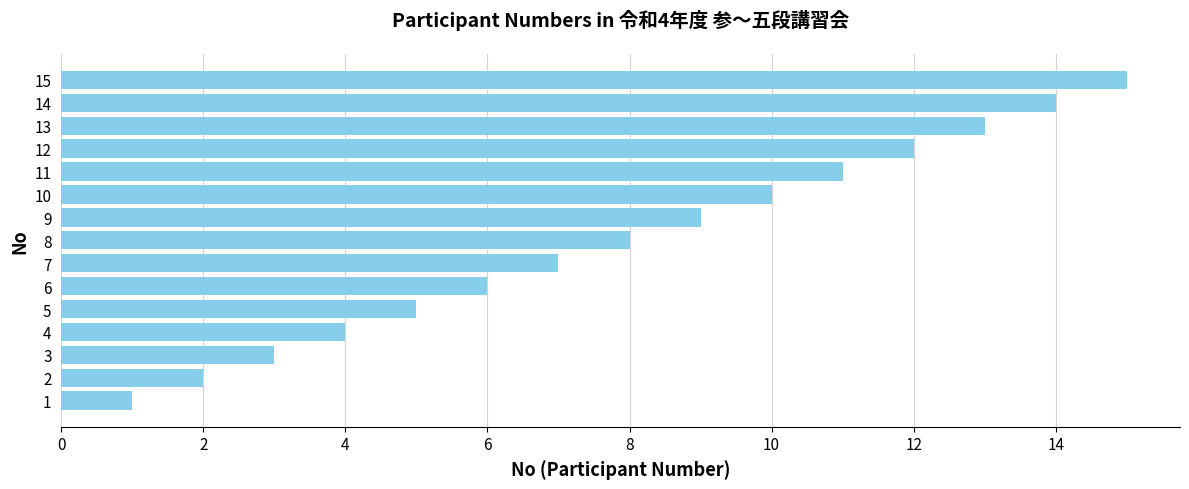

Does the chart contain stacked bars?

No